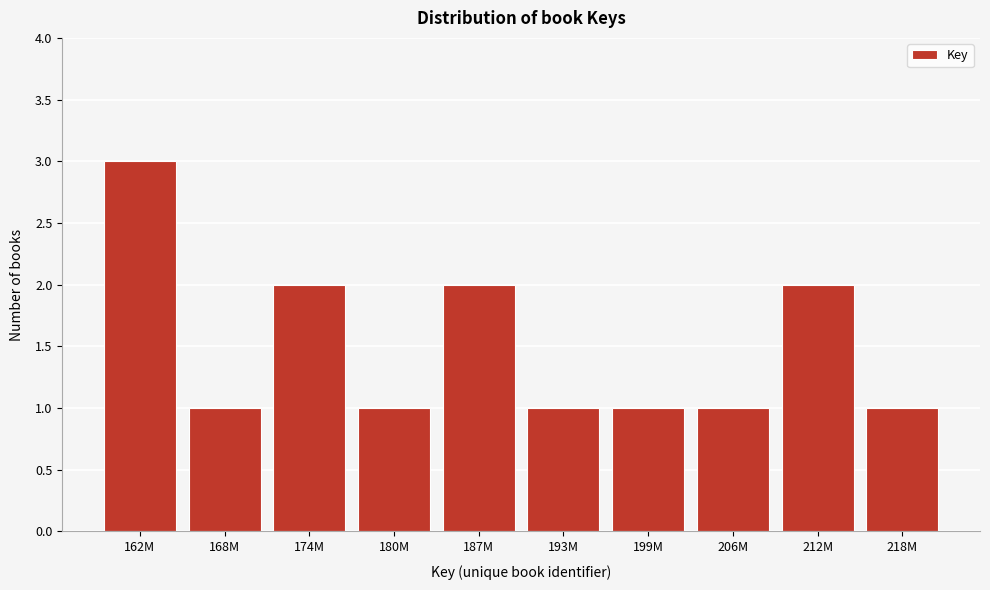

Reading left to right, transcribe all the data shown in this chart.

3	1	2	1	2	1	1	1	2	1